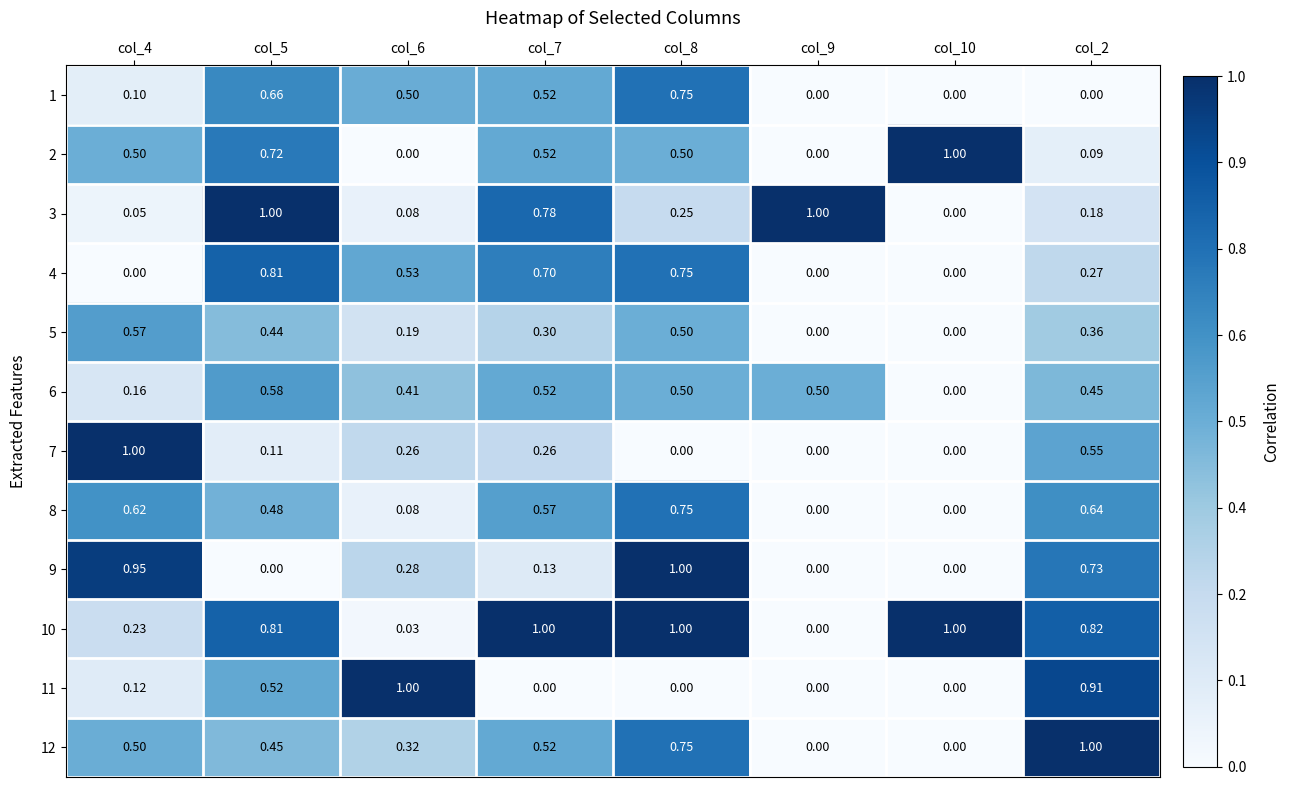

Is the value of 8 at col_8 greater than the value of 5 at col_2?

Yes